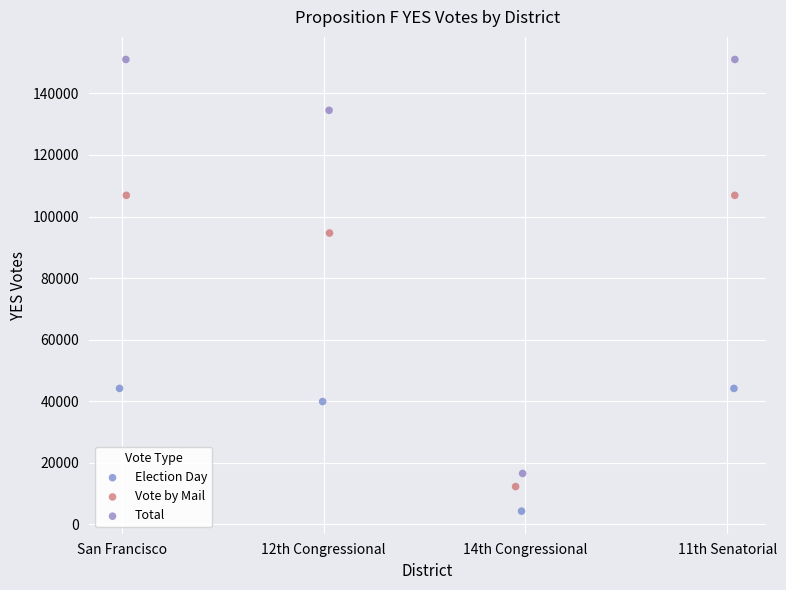

Which series contains the highest Y value?

Total